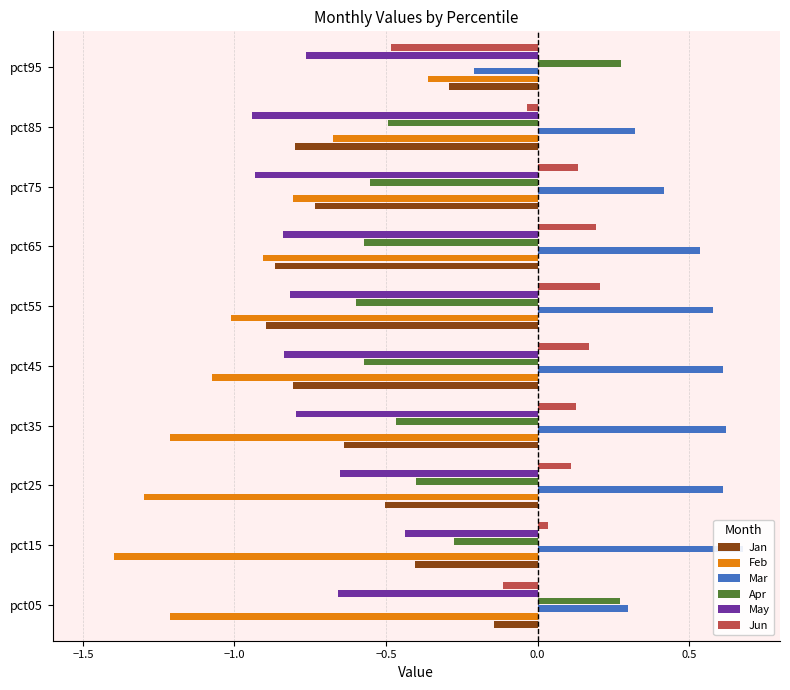

How many data points does each series have?

10